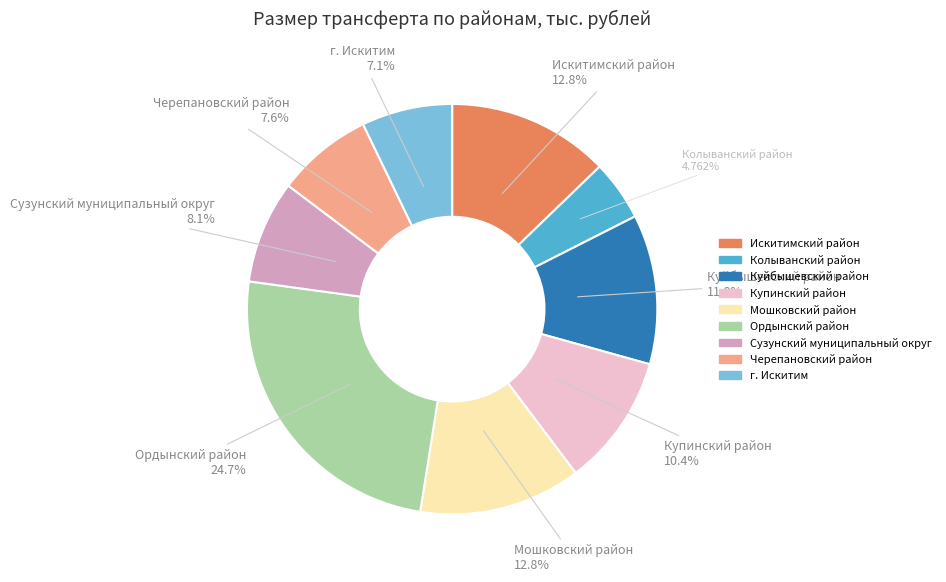

To the nearest percent, what is the difference between the largest and smallest slice percentages?

20%